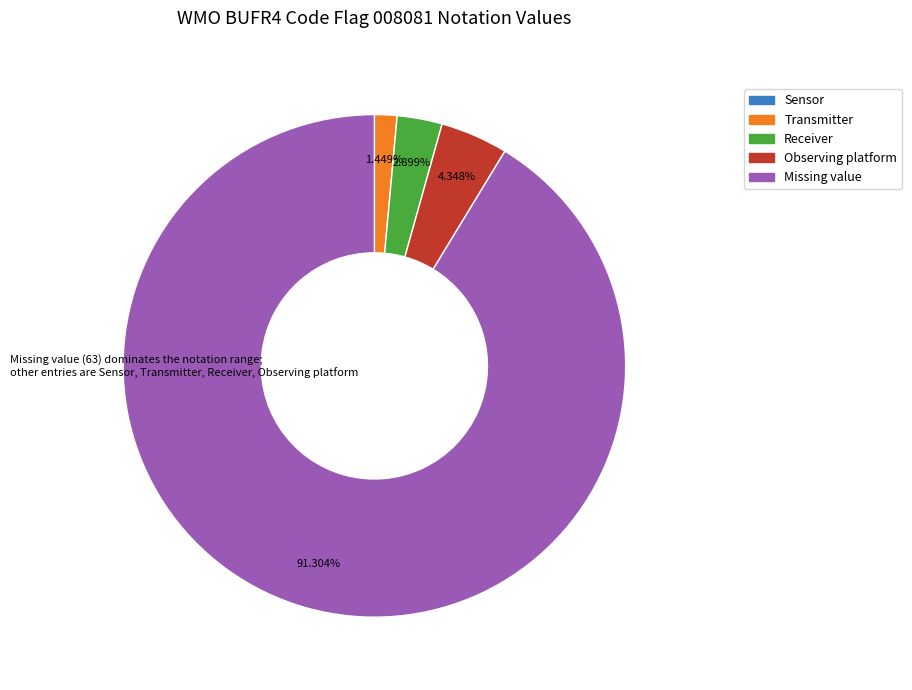

What is the largest slice in the pie chart?

Missing value